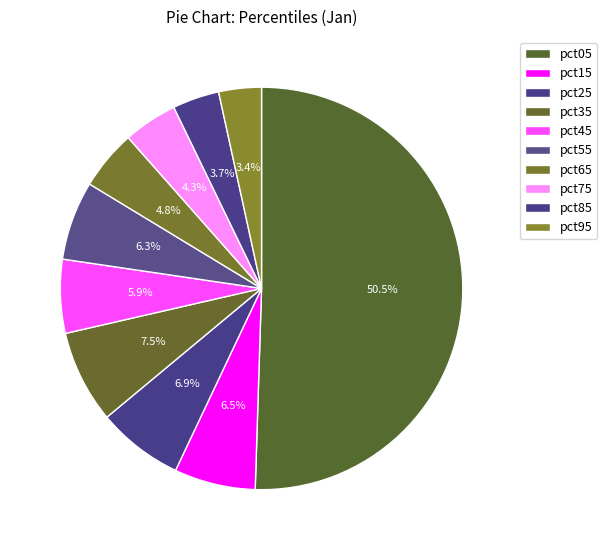

How many slices are in this pie chart?

10